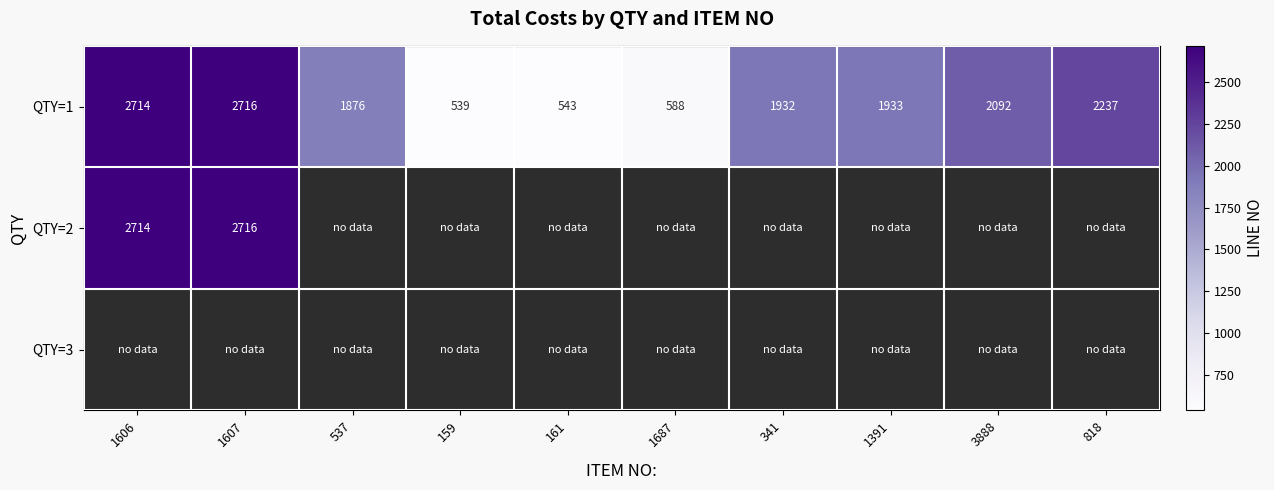

Between 537 and 818, which is larger?

818